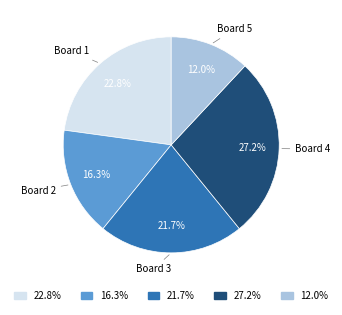

What percentage do 21.7% and 16.3% together represent?

38.0%